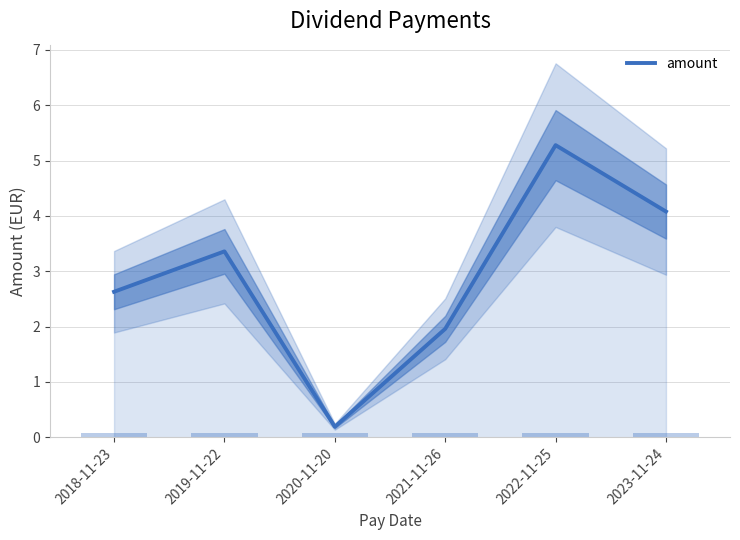

Is it true that the value at 2021-11-26 is 1.1?

False